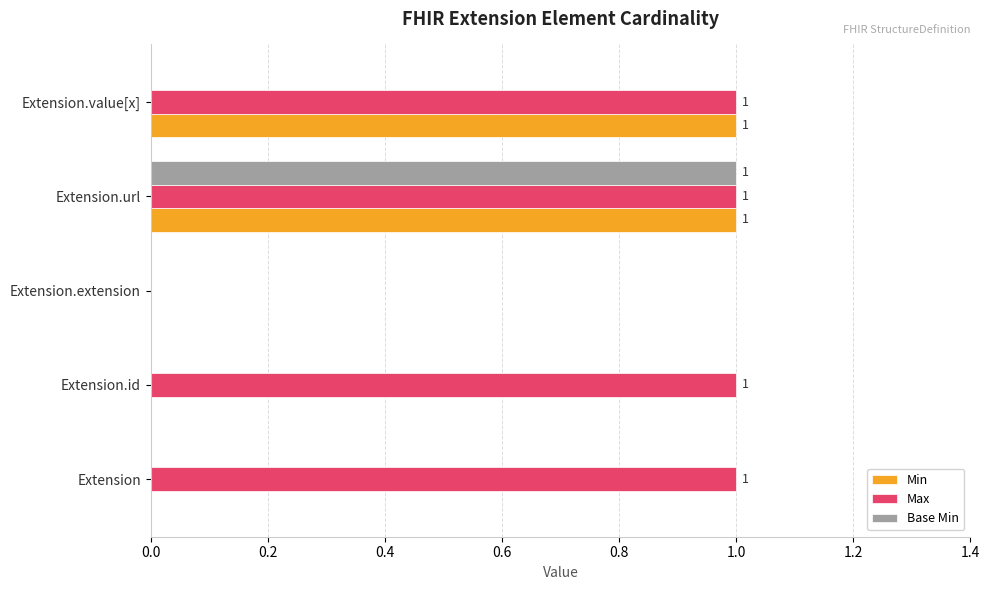

True or false: Base Min has a value of 0 at Extension.id.

True